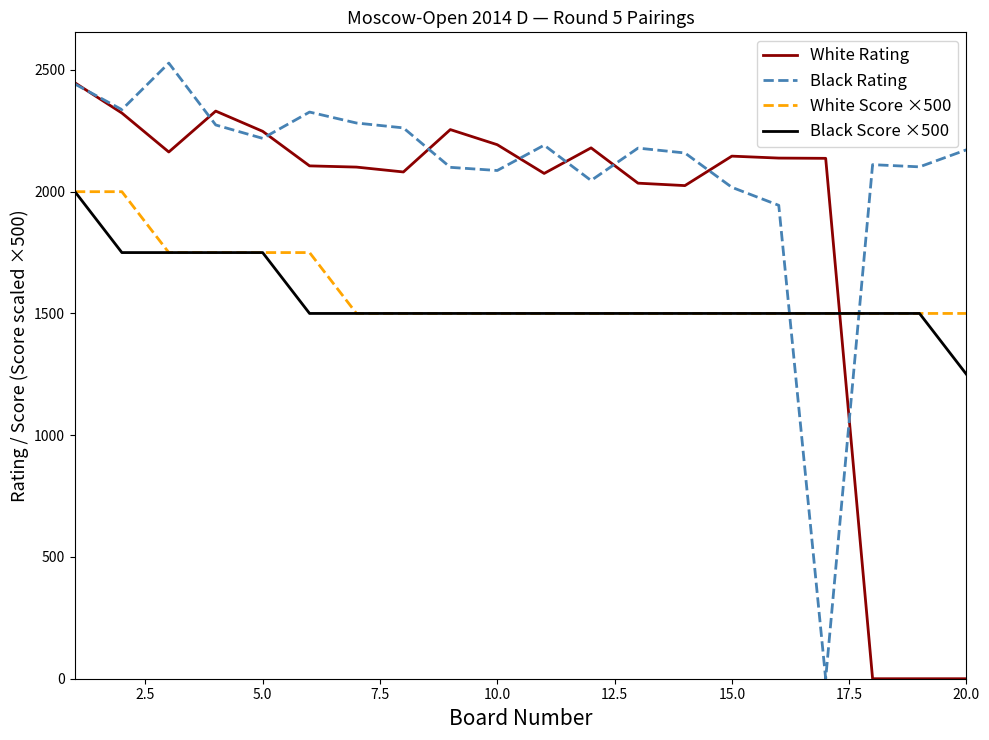

Which series has the widest spread of values?

Black Rating